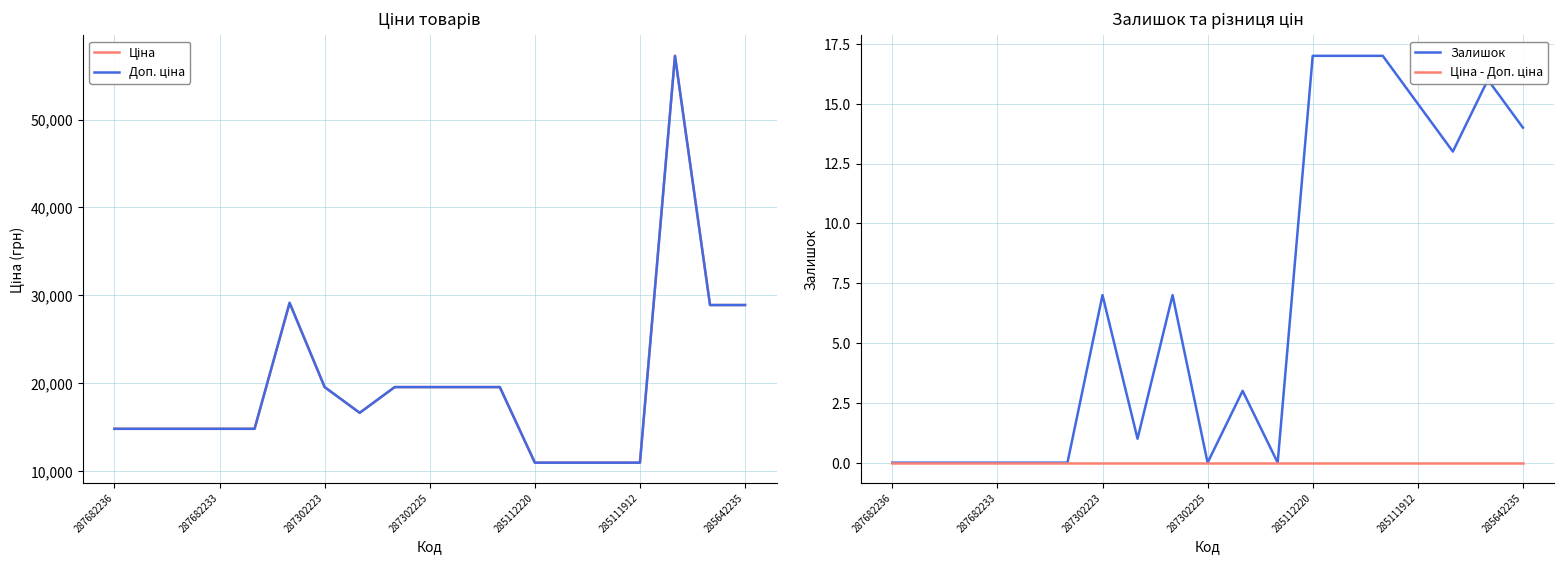

True or false: Ціна has more than 0 interior local peaks.

True